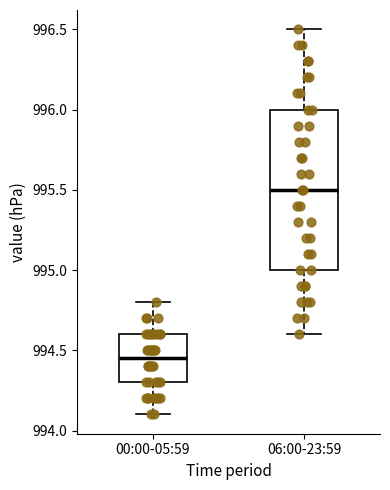

Reading left to right, transcribe this box plot: for each box, give where its median line is, the range the box spans, and where its two whiskers end, as read against the y-axis. The values are not printed on the chart, so give them approximately, as read against the axis.

00:00-05:59: median 994.45, box 994.30 to 994.60, whiskers 994.10 to 994.80
06:00-23:59: median 995.50, box 995.00 to 996.00, whiskers 994.60 to 996.50